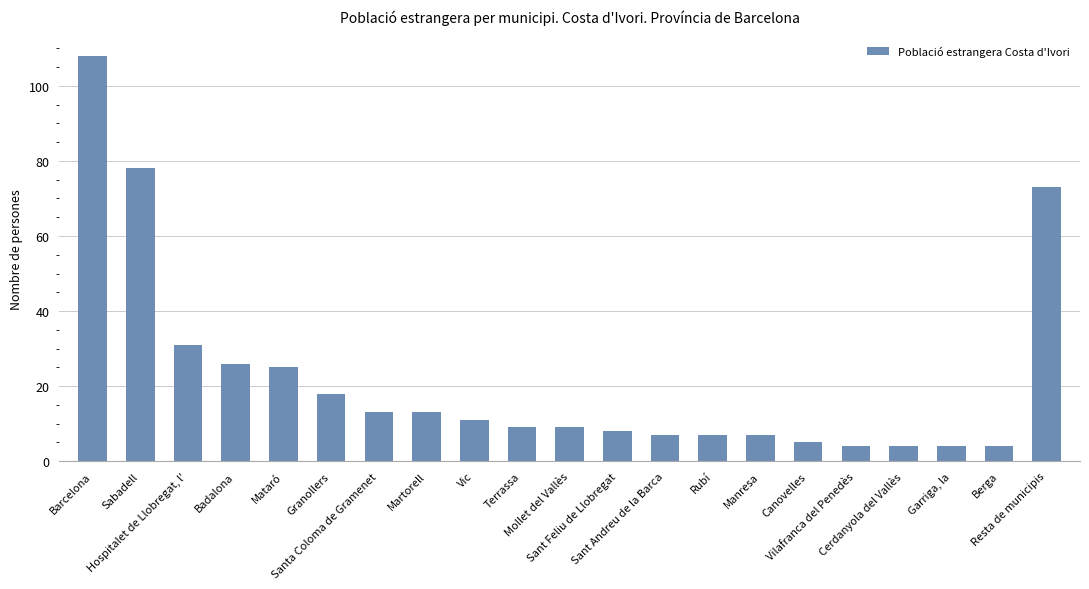

Is it true that the value at Vic is 6?

False